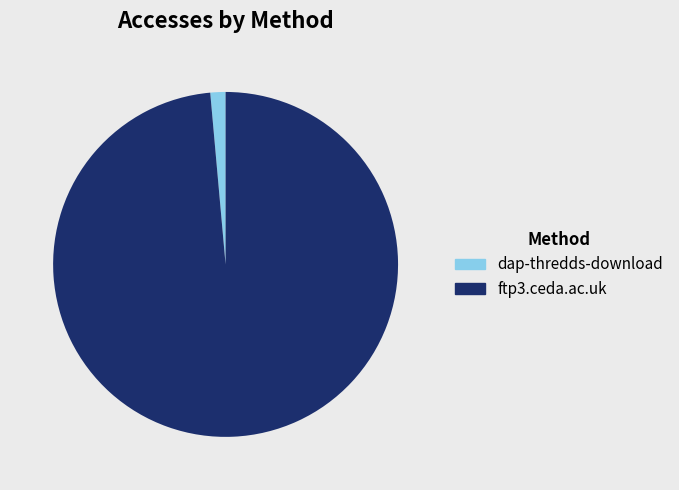

Is the sum of dap-thredds-download and ftp3.ceda.ac.uk greater than half?

Yes